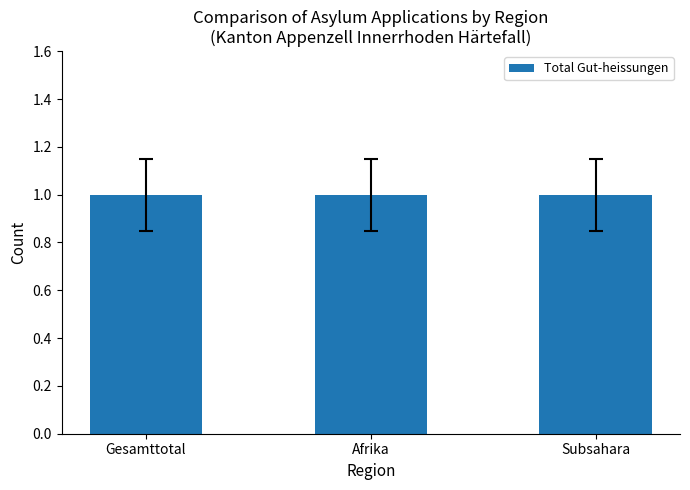

Does the chart contain any negative values?

No